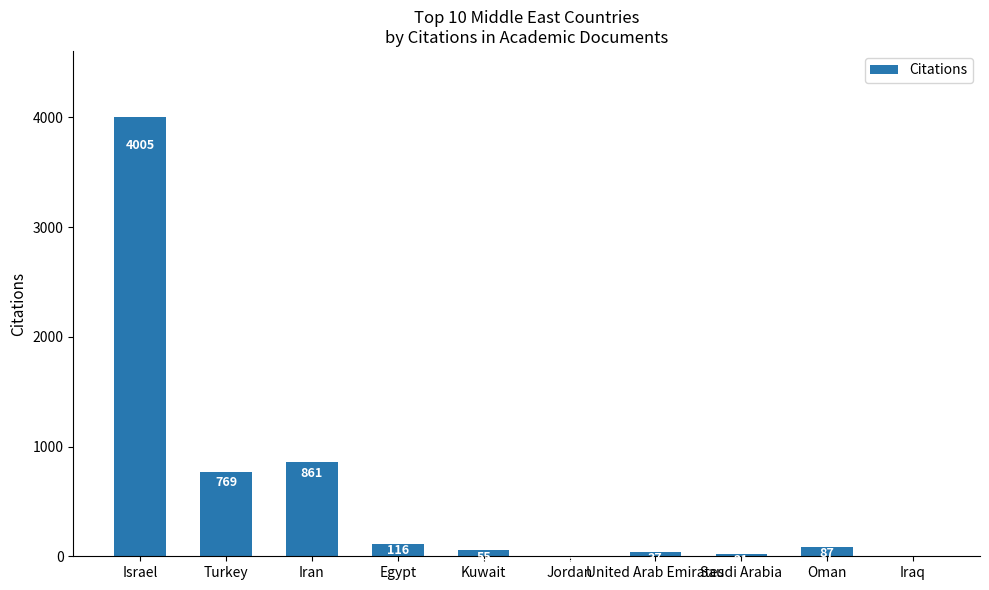

Reading left to right, extract all data points from this chart.

4005	769	861	116	55	6	37	21	87	0